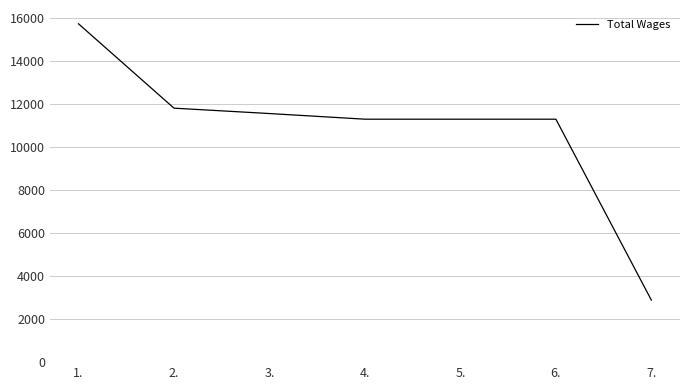

True or false: the data shows 11280 at 5..

True